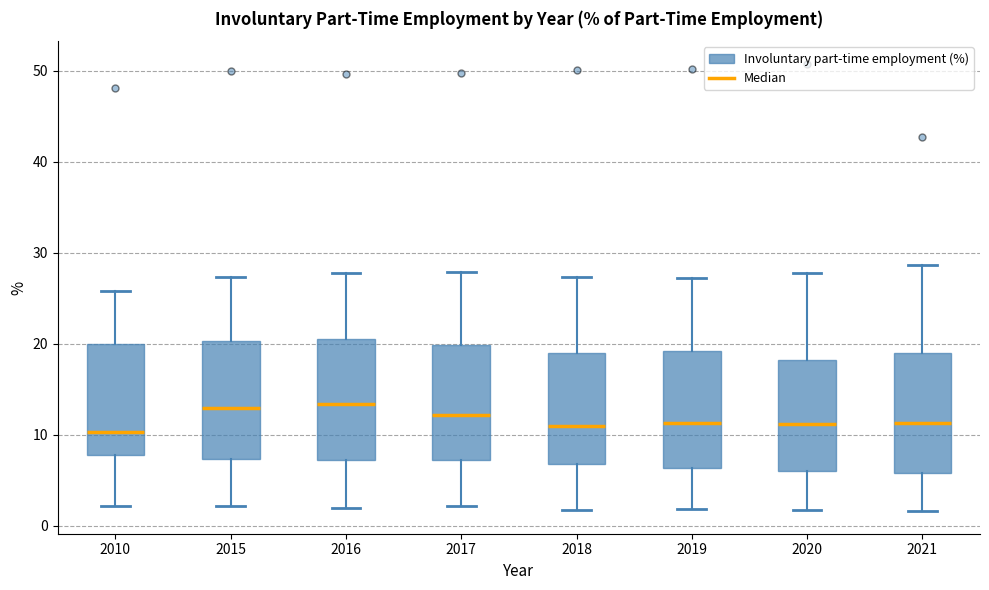

Reading left to right, read every box against the y-axis: the position of its median line, the range the box covers, and the ends of its whiskers. The values are not printed on the chart, so give them approximately, as read against the axis.

2010: median 10, box 8 to 20, whiskers 2 to 26
2015: median 13, box 7 to 20, whiskers 2 to 27
2016: median 13, box 7 to 21, whiskers 2 to 28
2017: median 12, box 7 to 20, whiskers 2 to 28
2018: median 11, box 7 to 19, whiskers 2 to 27
2019: median 11, box 6 to 19, whiskers 2 to 27
2020: median 11, box 6 to 18, whiskers 2 to 28
2021: median 11, box 6 to 19, whiskers 2 to 29